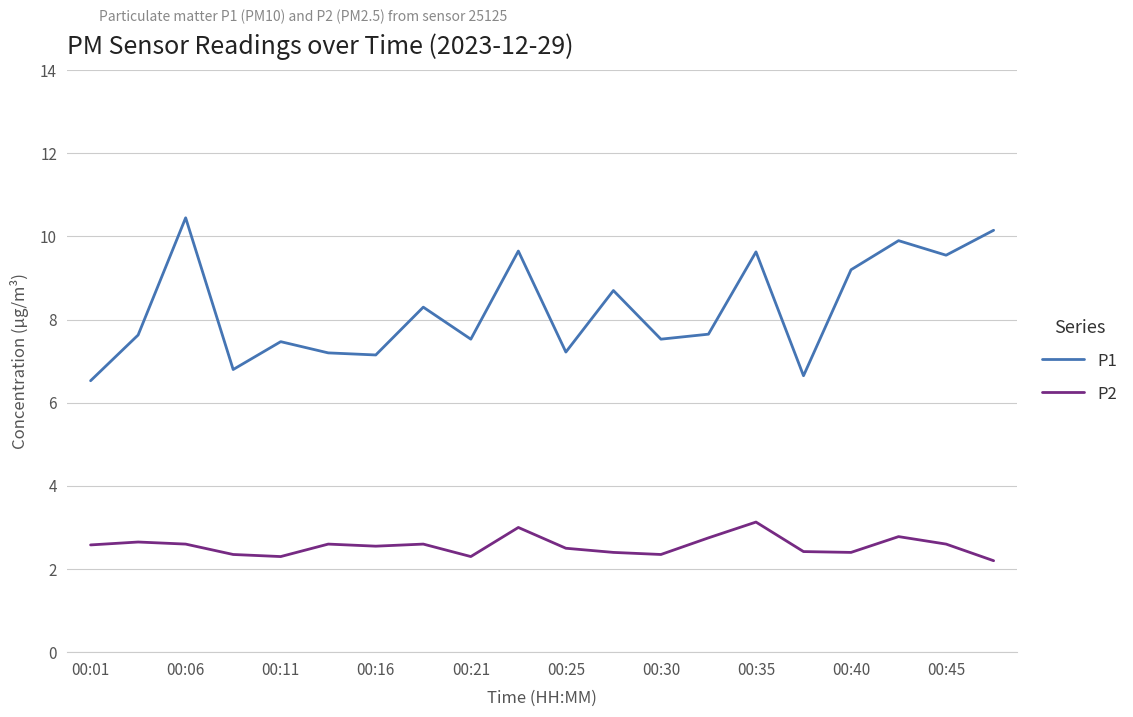

Which series has the largest total across all categories?

P1